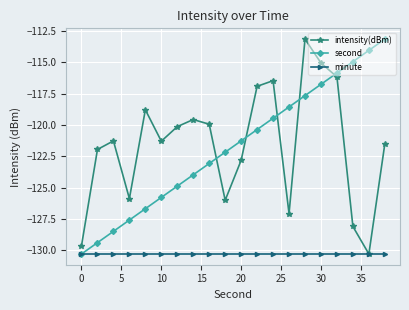

True or false: second has more than 2 interior local peaks.

False